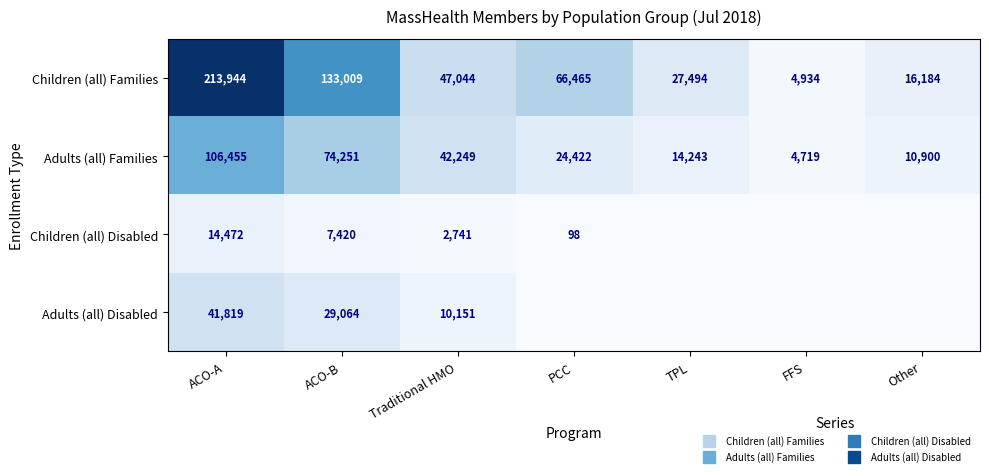

Between ACO-B and Traditional HMO, which series saw the biggest shift?

Children (all) Families